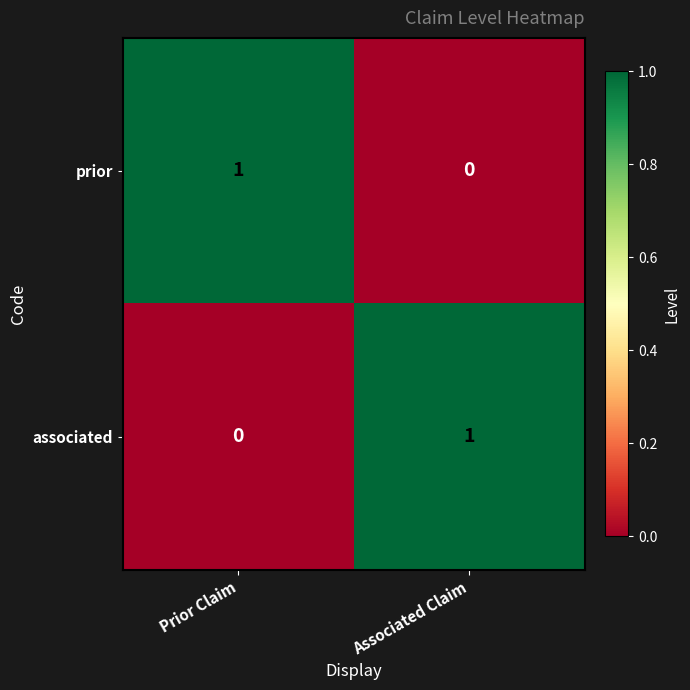

Reading left to right, extract all data points from this chart.

prior: Prior Claim=1	Associated Claim=0
associated: Prior Claim=0	Associated Claim=1